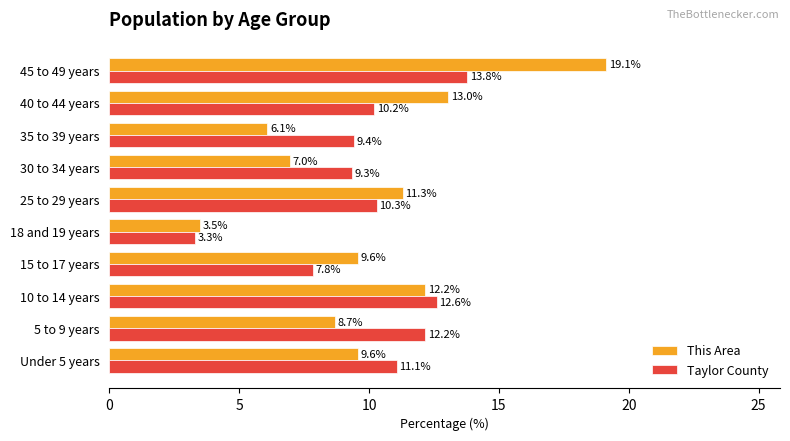

At which category is the sum across all series the highest?

45 to 49 years